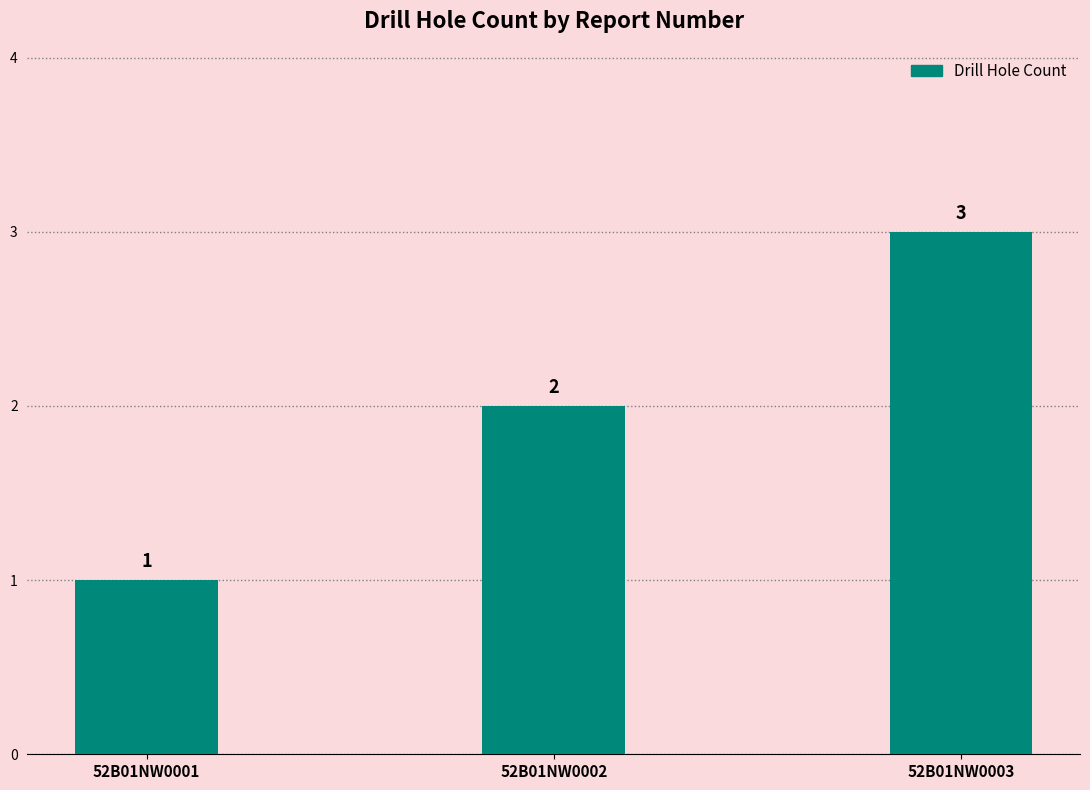

Reading left to right, what are all the values shown in this chart?

52B01NW0001=1	52B01NW0002=2	52B01NW0003=3